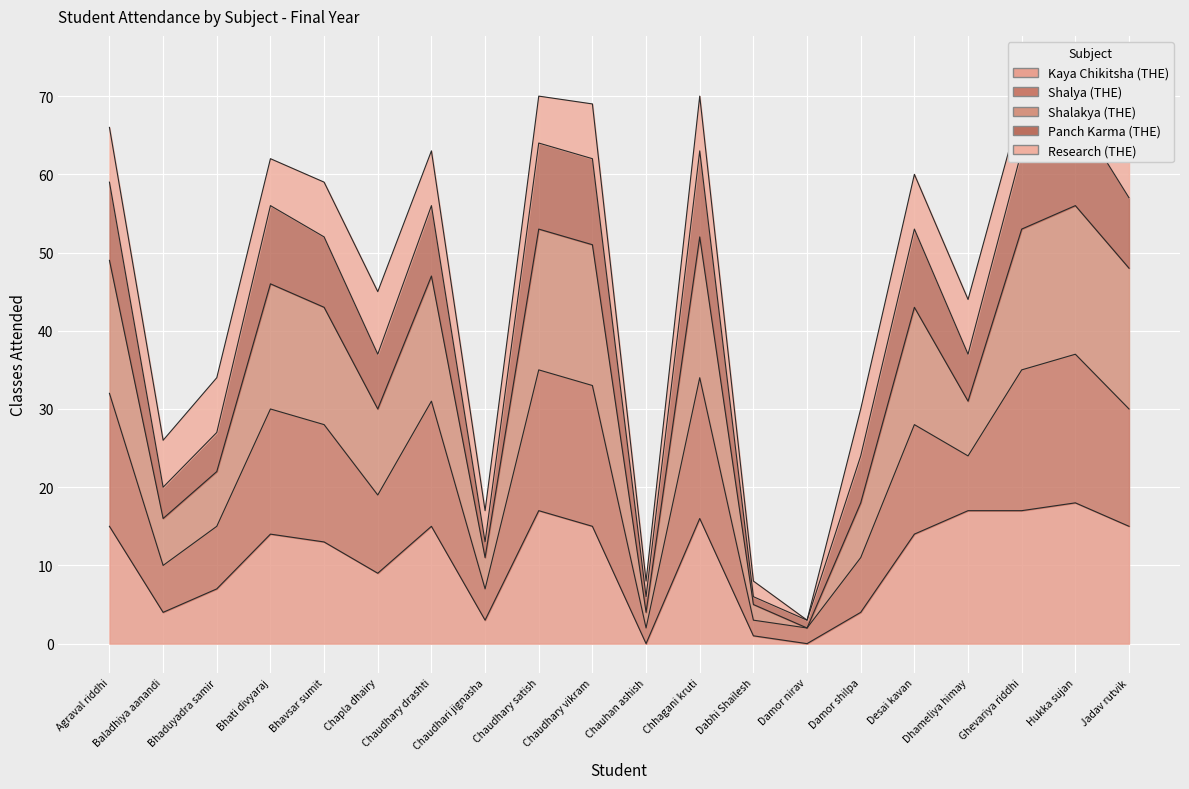

How many interior local valleys does the Panch Karma (THE) series have?

6